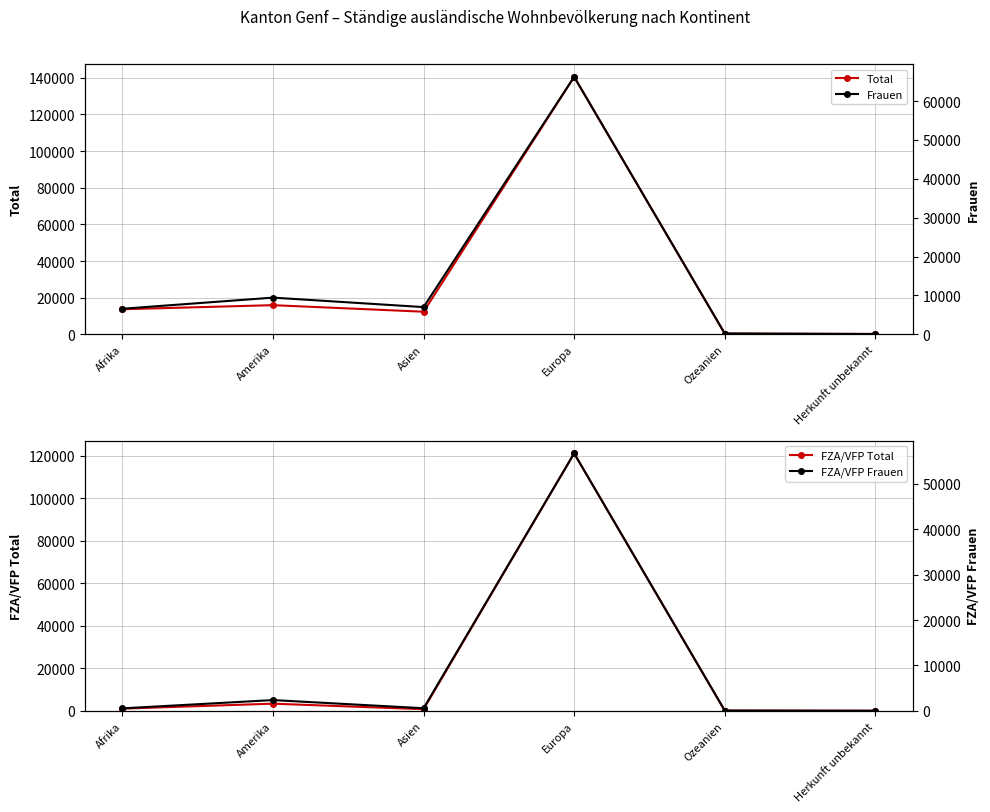

Reading left to right, extract all data points from this chart.

Total: 13668	15893	12322	140512	390	176
FZA/VFP Total: 1001	3350	745	121107	80	6
Frauen: 6568	9427	6992	66213	194	70
FZA/VFP Frauen: 537	2358	562	56723	43	3